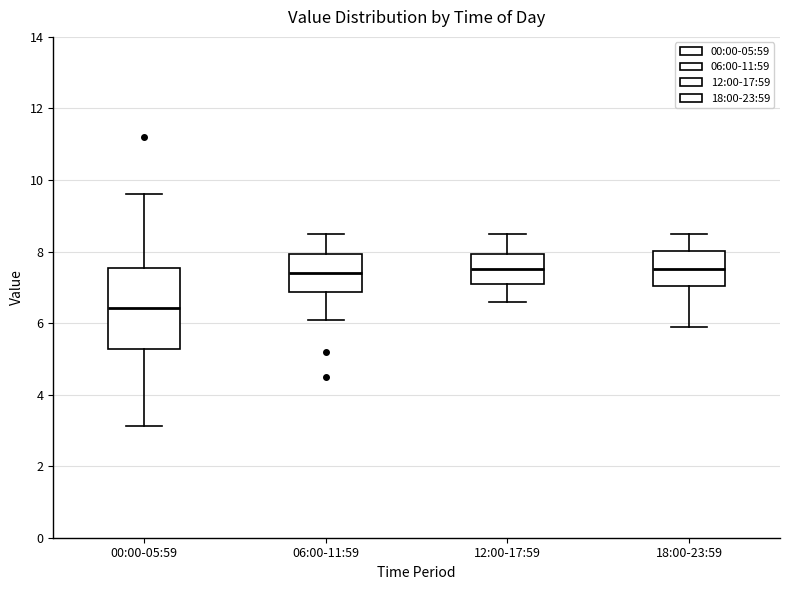

Which box is the tallest, from its lower edge to its upper edge?

00:00-05:59